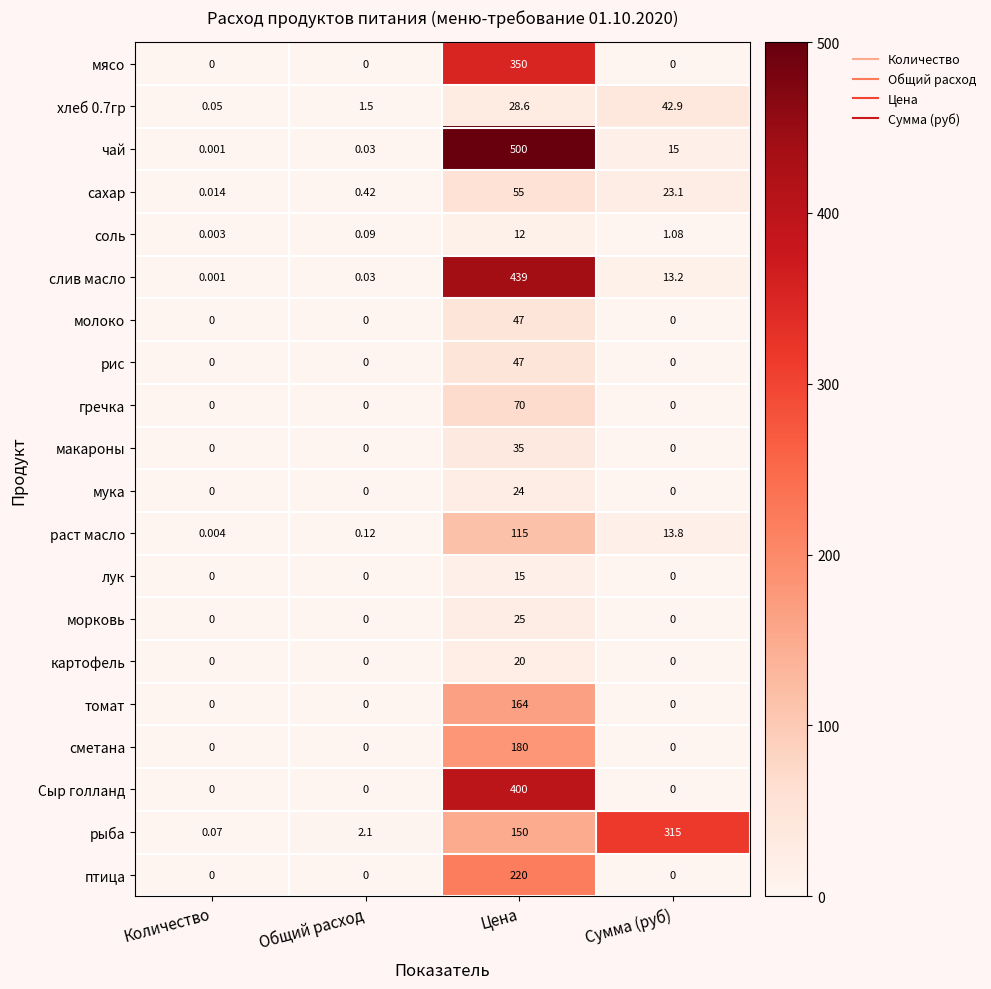

Which series has the largest total across all categories?

чай